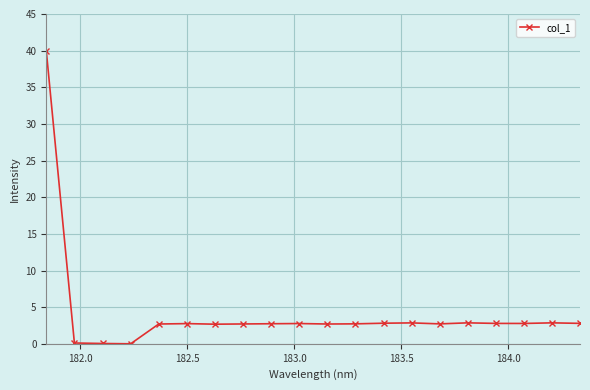

What is the maximum value shown in the chart?

40.0